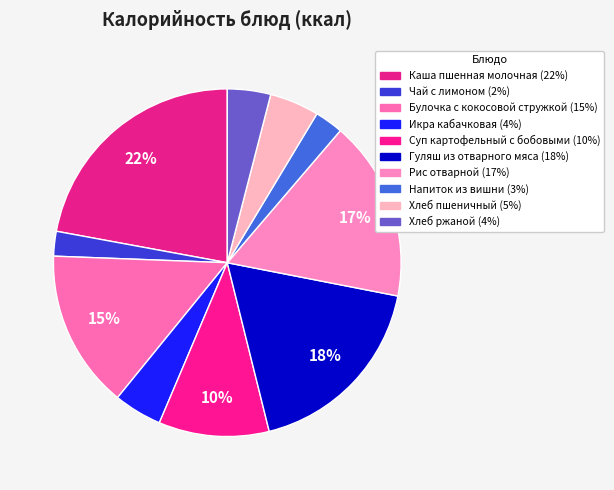

What is the ratio of the value at Икра кабачковая to the value at Суп картофельный с бобовыми?

0.4